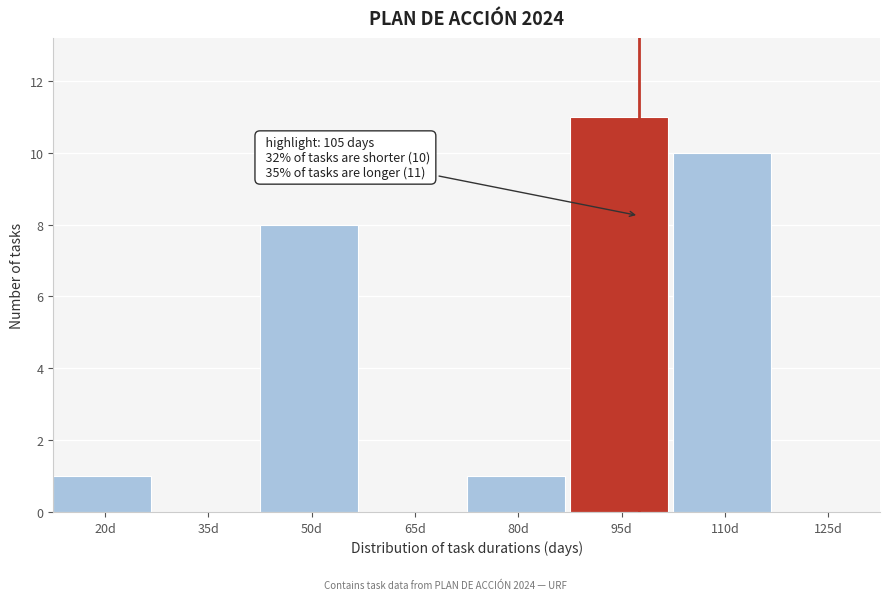

Reading left to right, what are all the values shown in this chart?

20d=1	35d=0	50d=8	65d=0	80d=1	95d=11	110d=10	125d=0